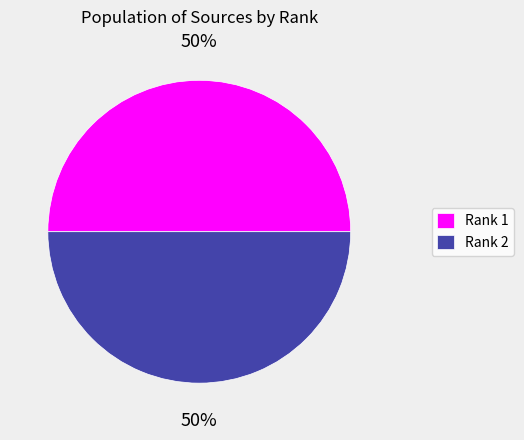

Approximately how many times larger is the value at Rank 1 compared to Rank 2?

1.0